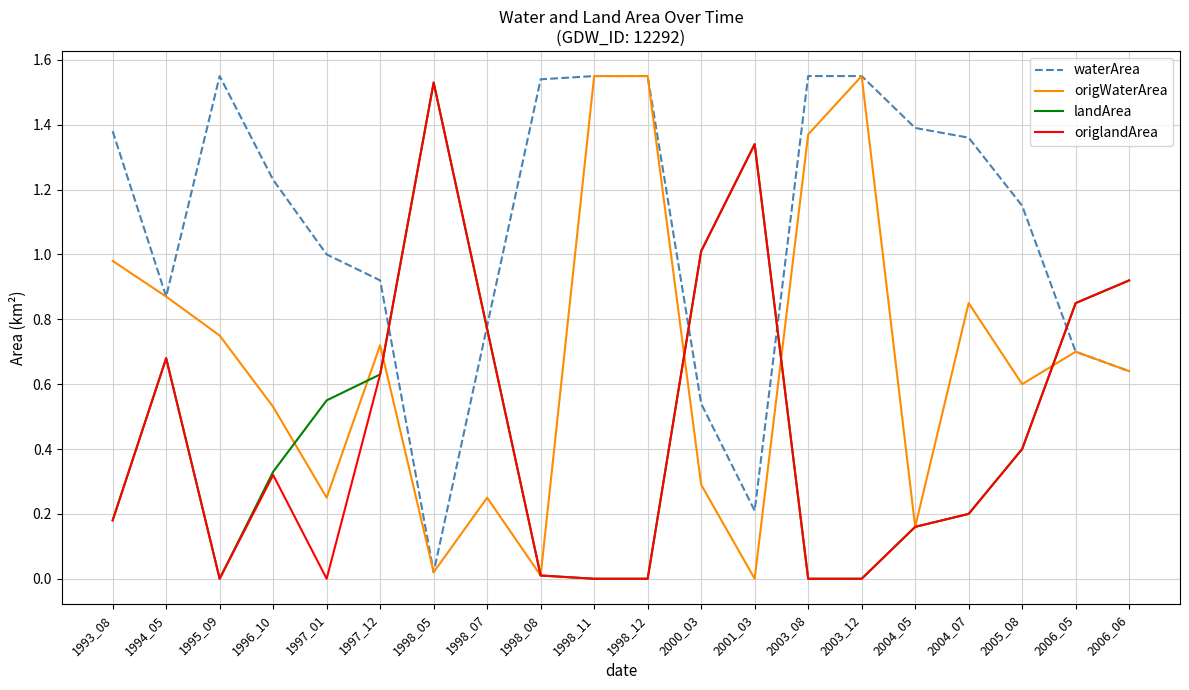

Which category has the highest value in the origlandArea series?

1998_05